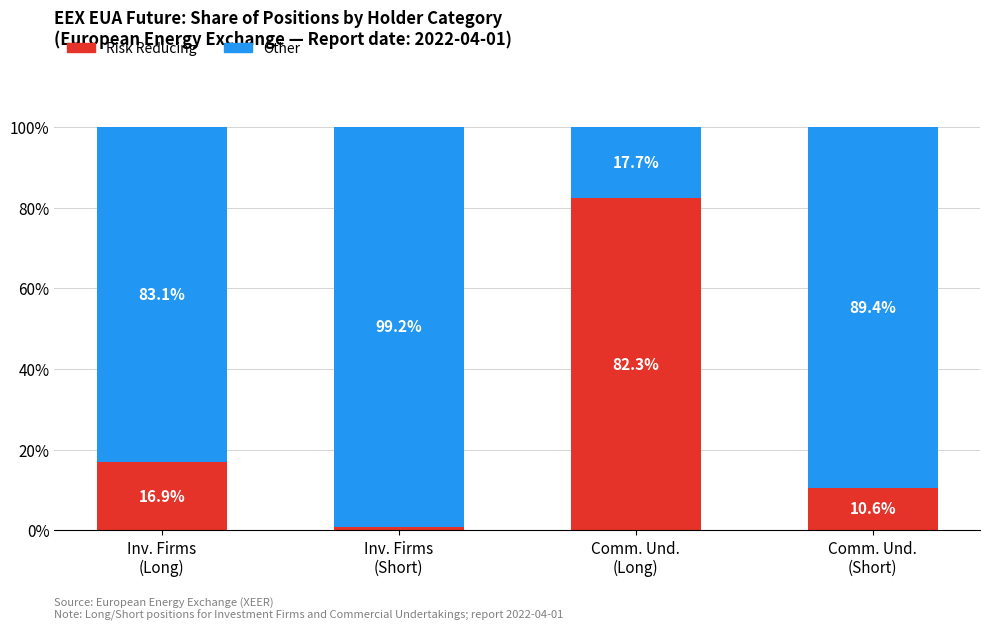

What is the highest value of the Risk Reducing series?

82.3